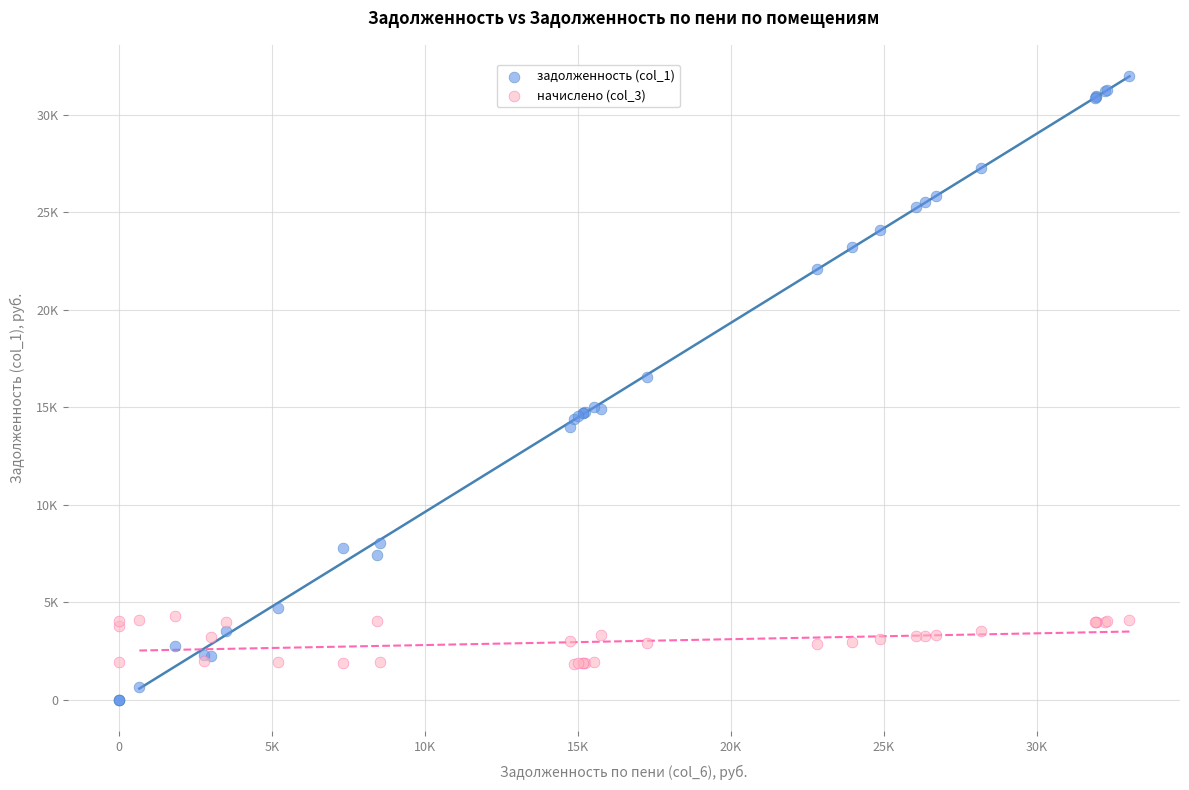

Which series reaches the minimum Y coordinate?

задолженность (col_1)